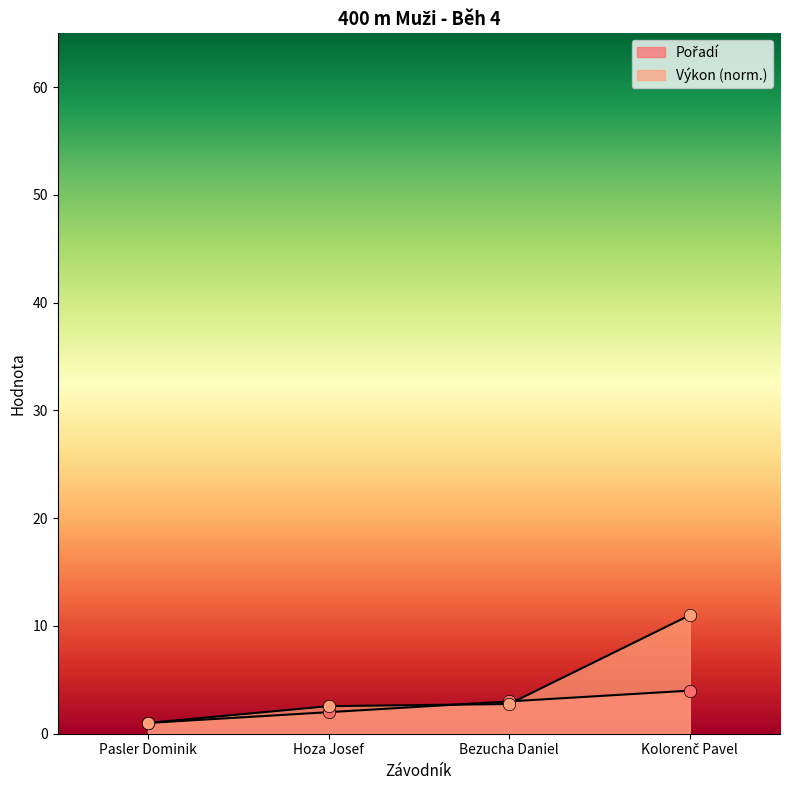

At how many categories does at least one series exceed 9?

1